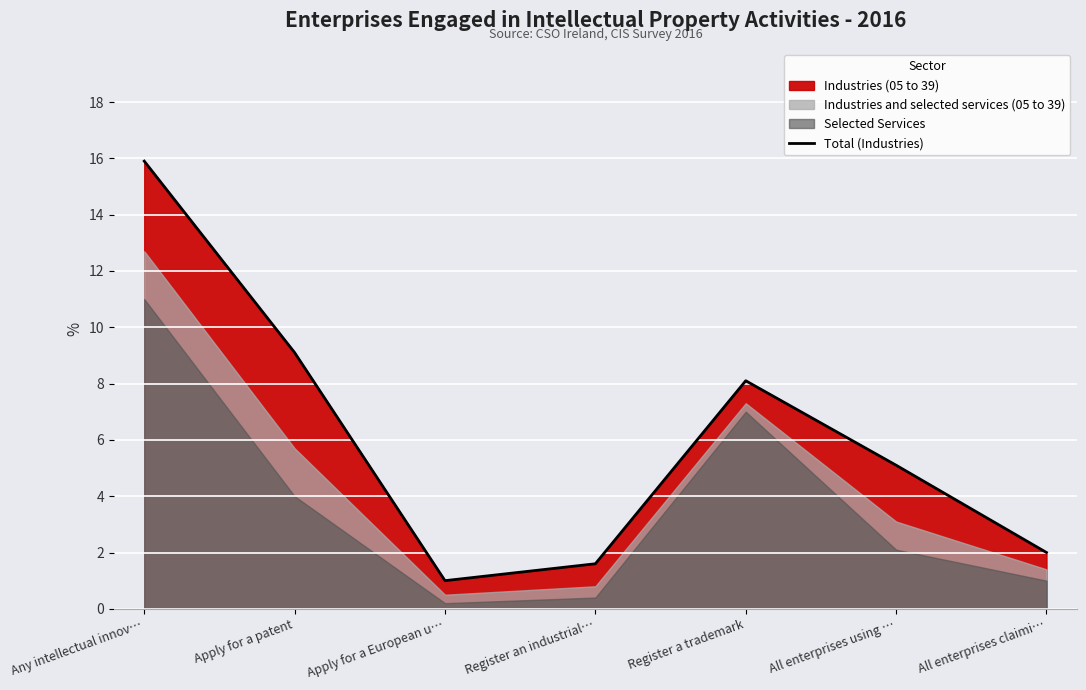

True or false: the data shows 12.6 at Apply for a patent.

False